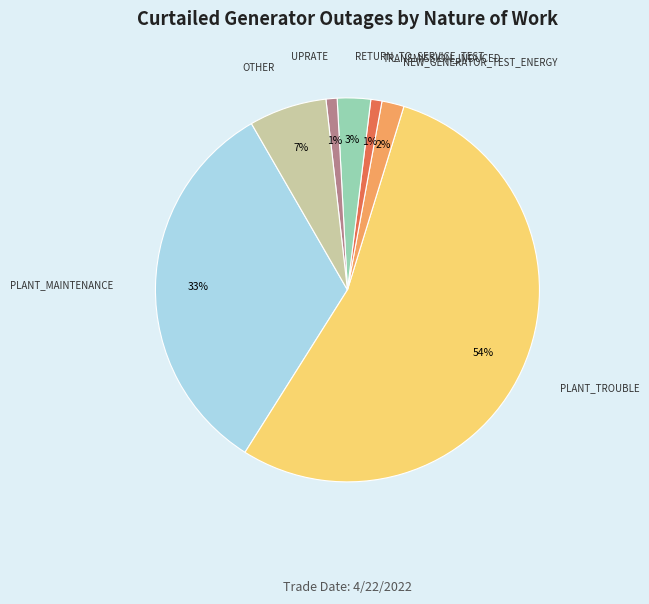

What percentage is the PLANT_MAINTENANCE slice, to the nearest percent?

33%